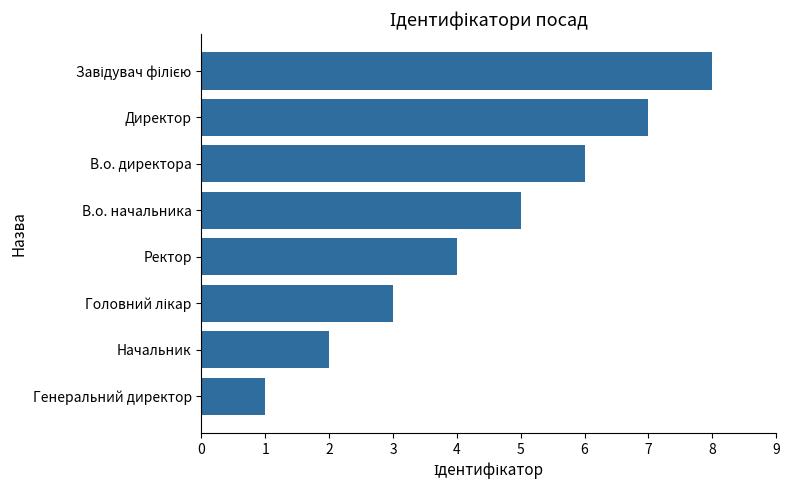

How many values are between 3 and 7?

5